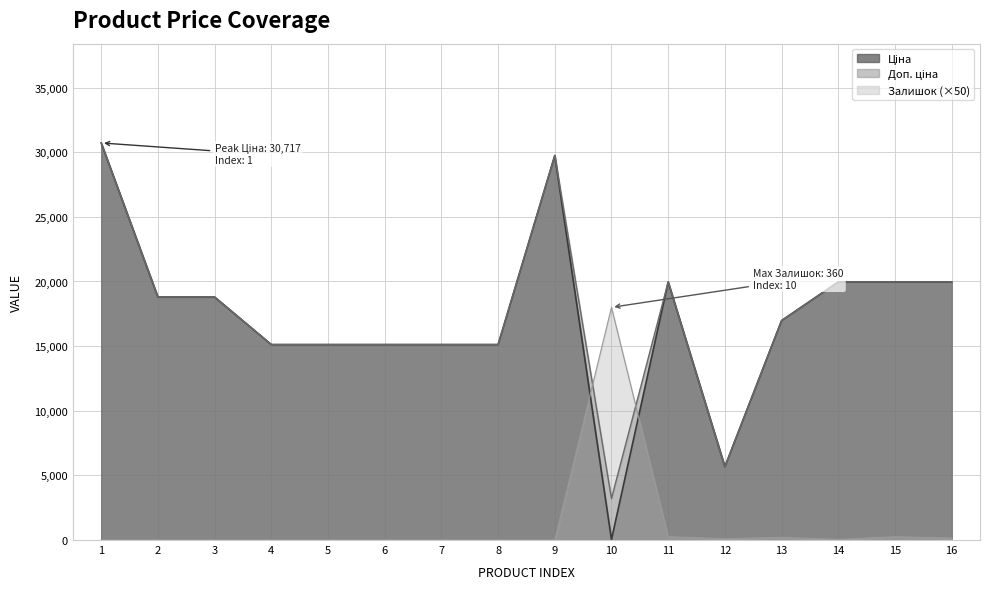

Does the chart have visible grid lines?

Yes